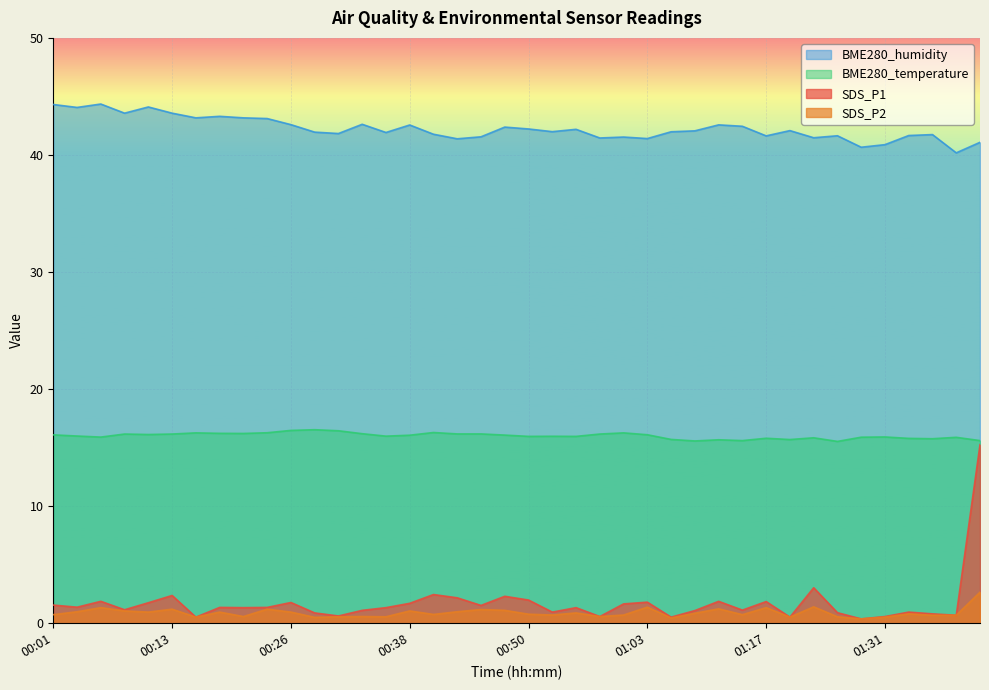

What is the maximum value for SDS_P1?

15.2